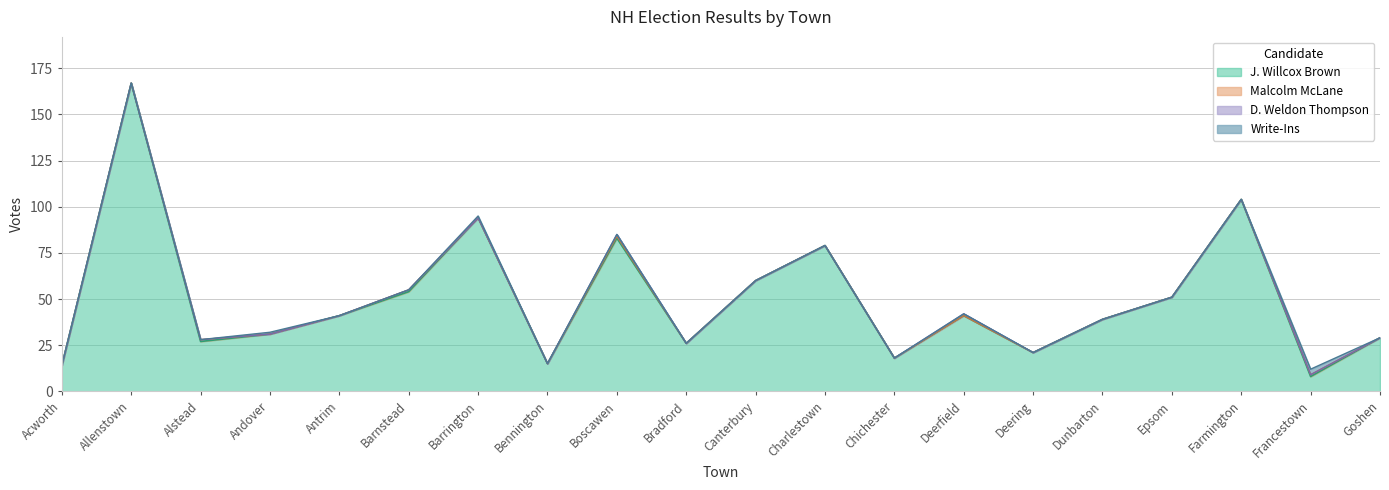

The Write-Ins series shows -2 at Epsom. True or false?

False